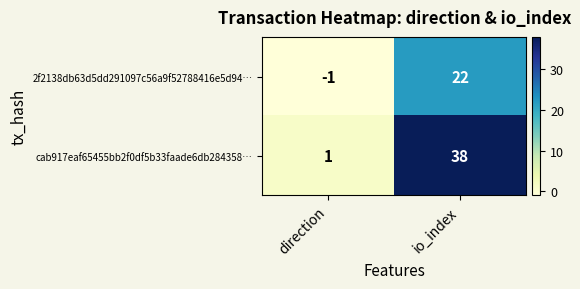

Reading right to left, what are all the values shown in this chart?

2f2138db63d5dd291097c56a9f52788416e5d94…: 22	-1
cab917eaf65455bb2f0df5b33faade6db284358…: 38	1